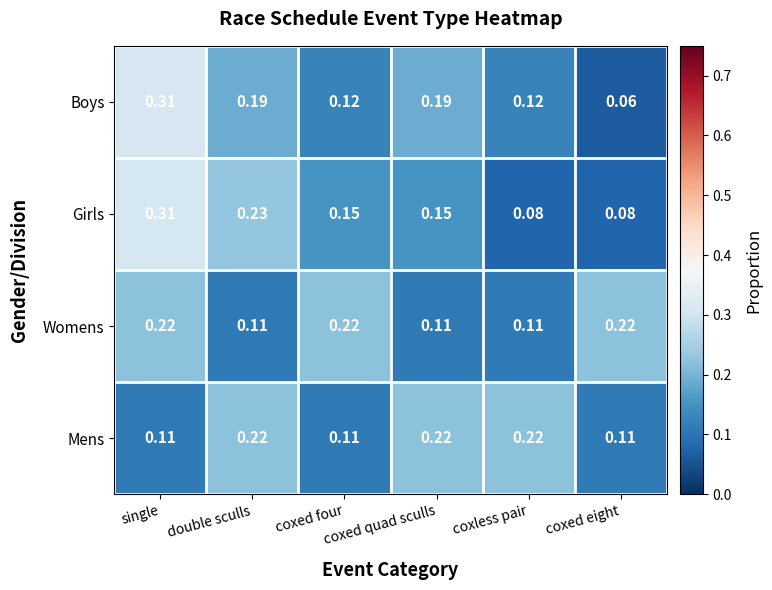

Which series has the widest spread of values?

Boys